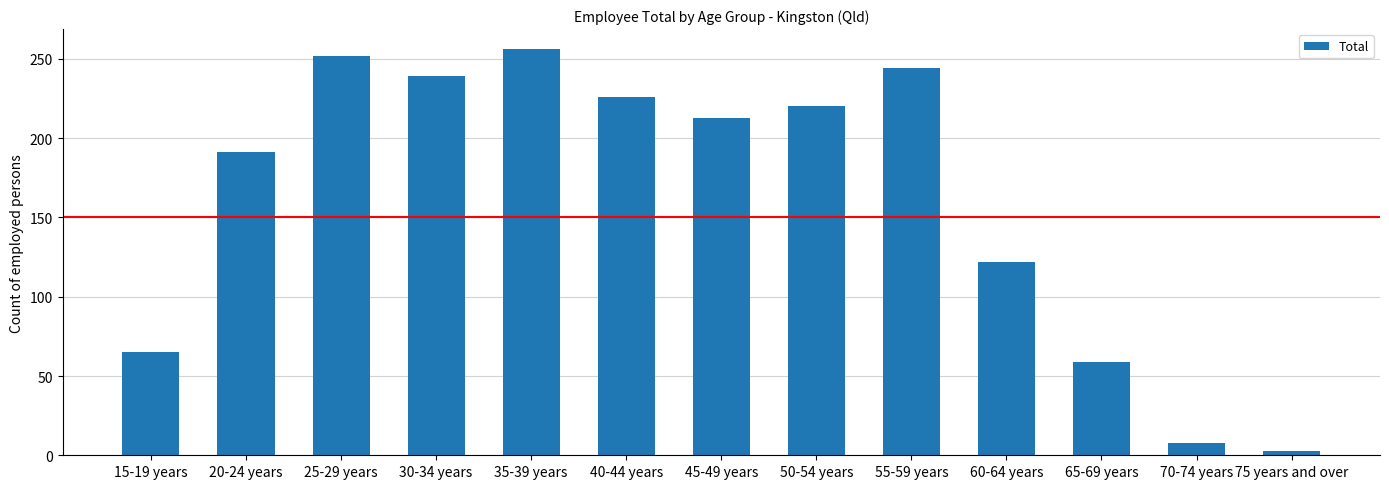

Reading left to right, what are all the values shown in this chart?

15-19 years=65	20-24 years=191	25-29 years=252	30-34 years=239	35-39 years=256	40-44 years=226	45-49 years=213	50-54 years=220	55-59 years=244	60-64 years=122	65-69 years=59	70-74 years=8	75 years and over=3